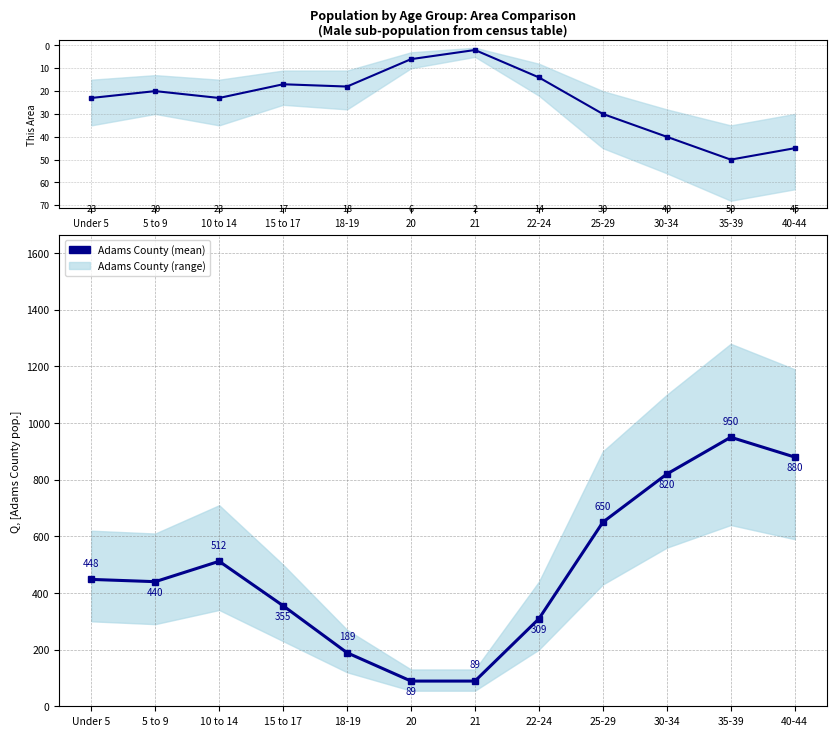

Between 15 to 17 and 35-39, which series saw the biggest shift?

Adams County